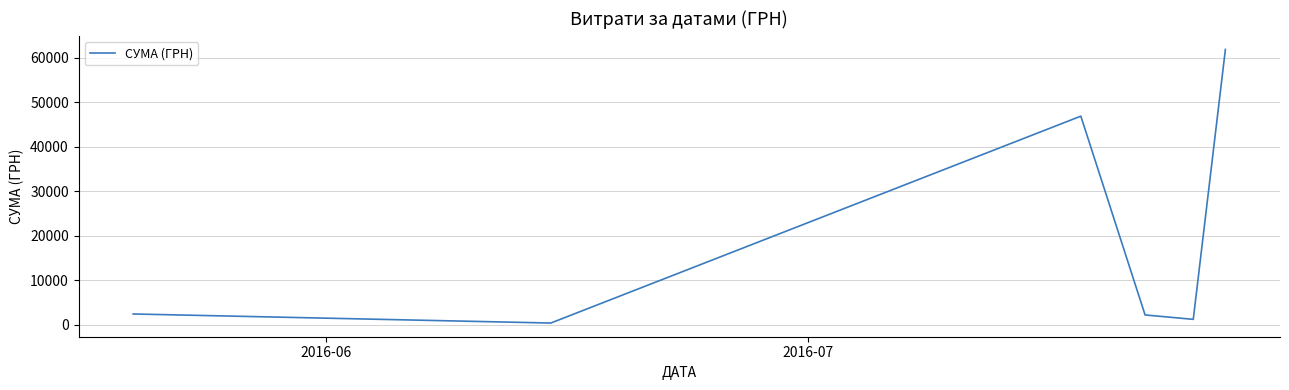

What is the average value?

19161.2